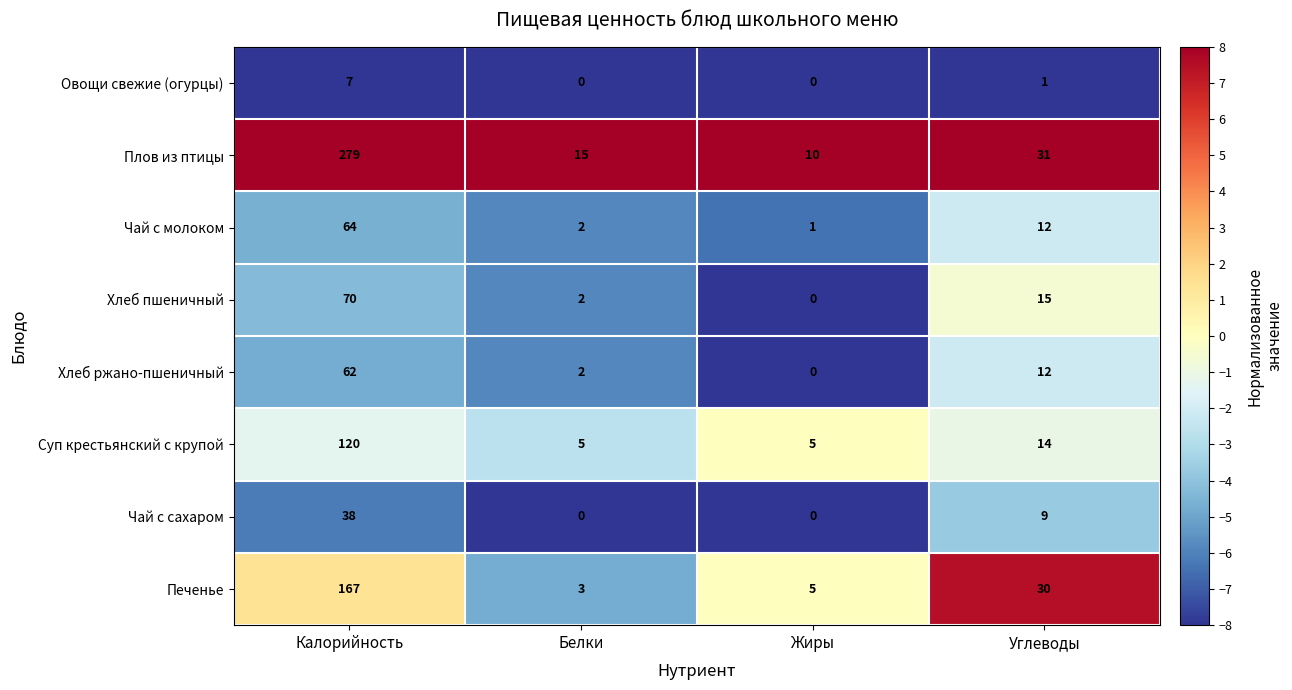

What is the sum of all Суп крестьянский с крупой values?

144